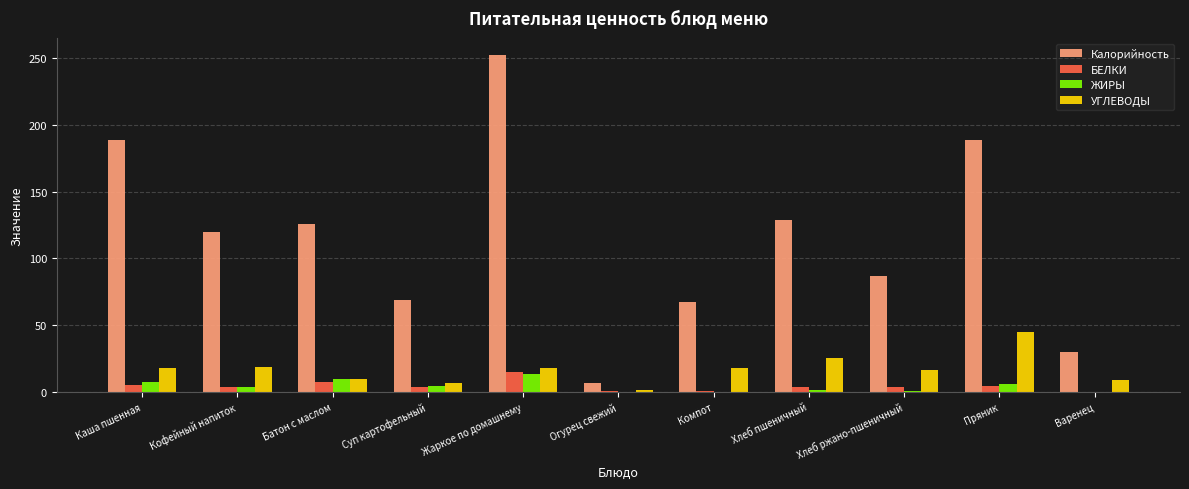

What is the sum of all БЕЛКИ values?

47.1